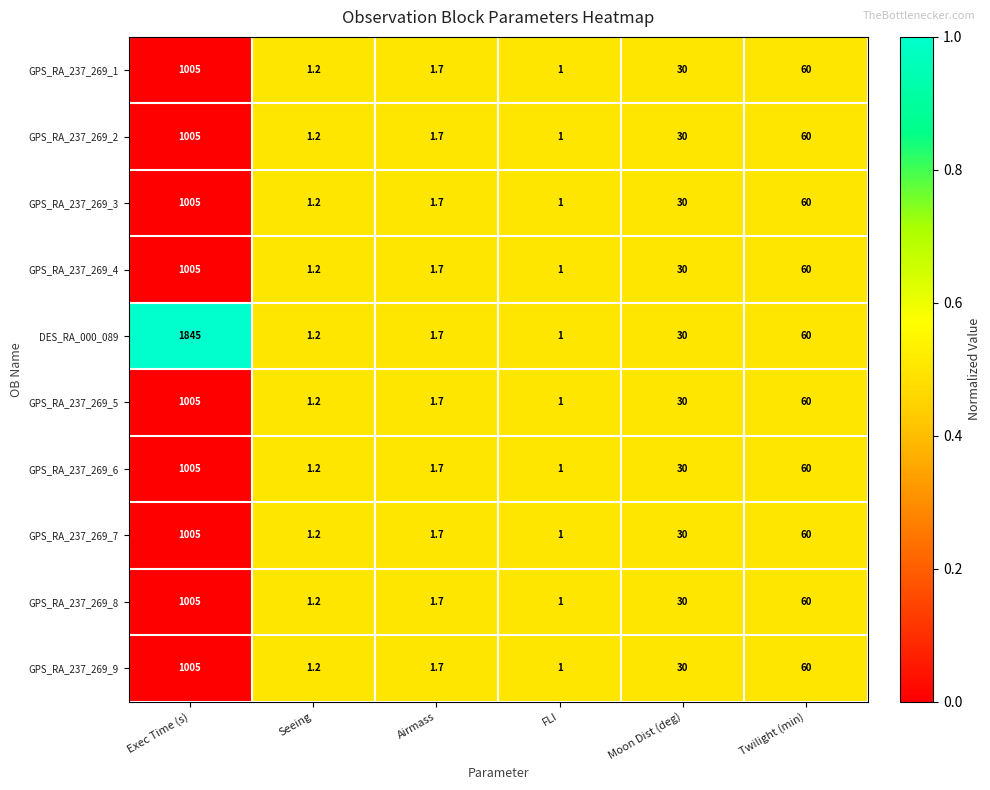

What is the total value across all series at Airmass?

17.0